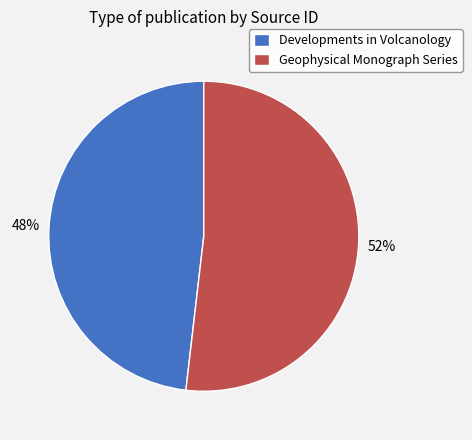

To the nearest percent, what is the average slice percentage?

50%